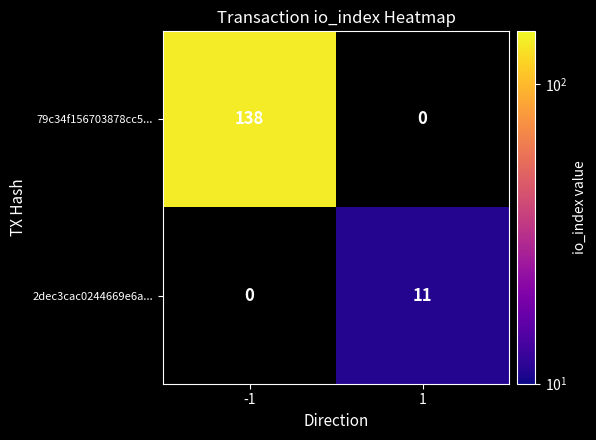

The value of 79c34f156703878cc5... at -1 is 138. True or false?

True